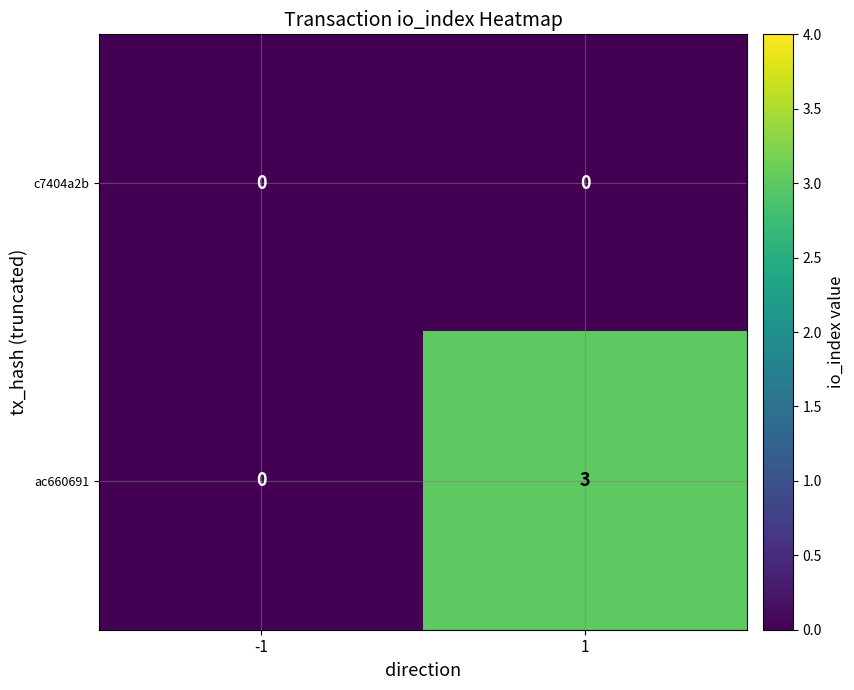

The value of c7404a2b at -1 is 0. True or false?

True